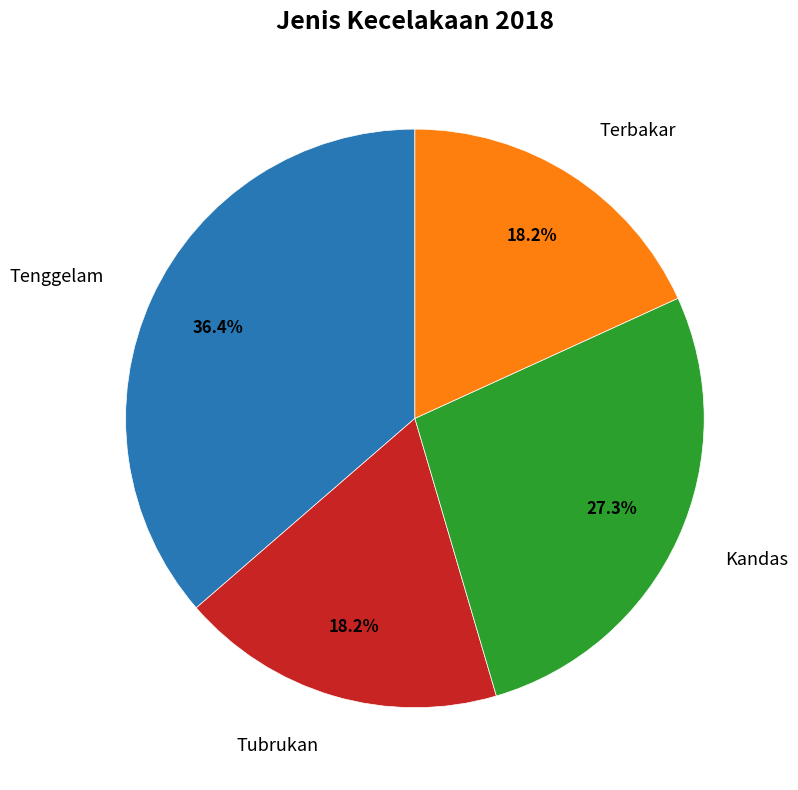

Does any single category account for the majority?

No